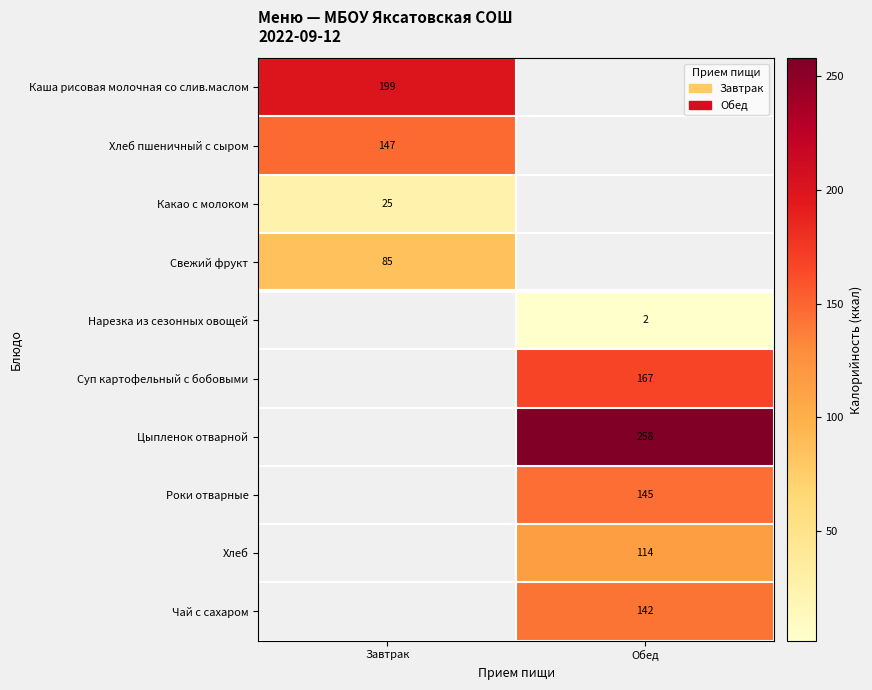

The value of Суп картофельный с бобовыми at Обед is 167. True or false?

True